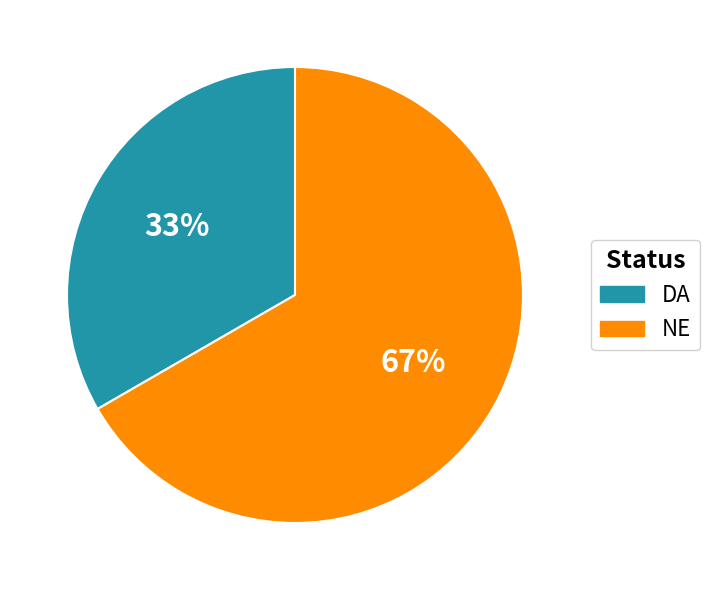

How many slices are in this pie chart?

2